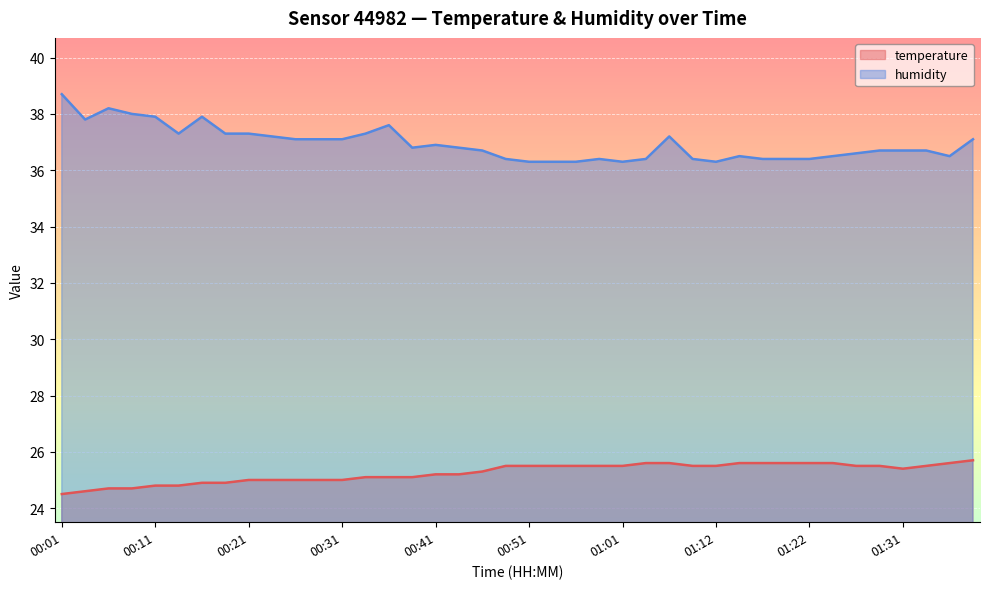

Which category has the lowest value in the humidity series?

00:51